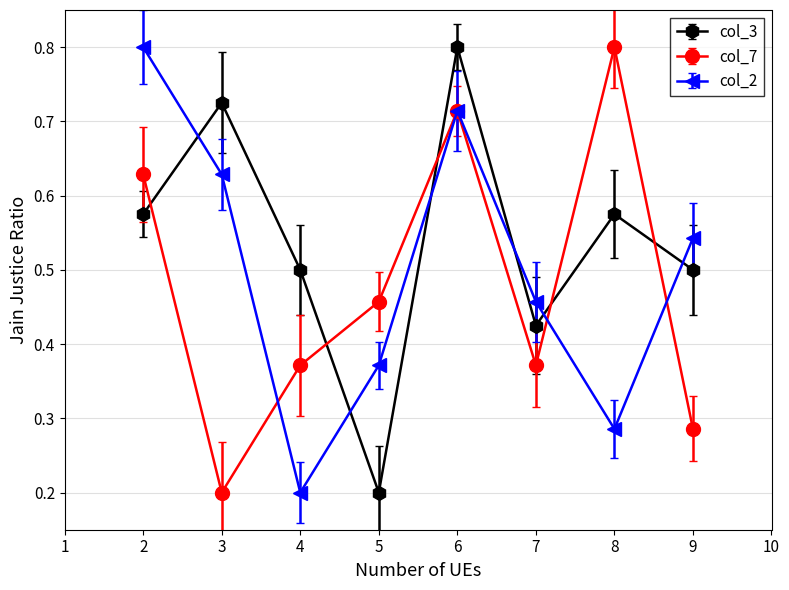

Where is the first local maximum for col_3?

3